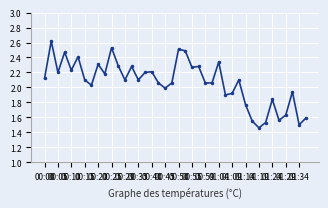

Is this an area chart (filled region under the line)?

No